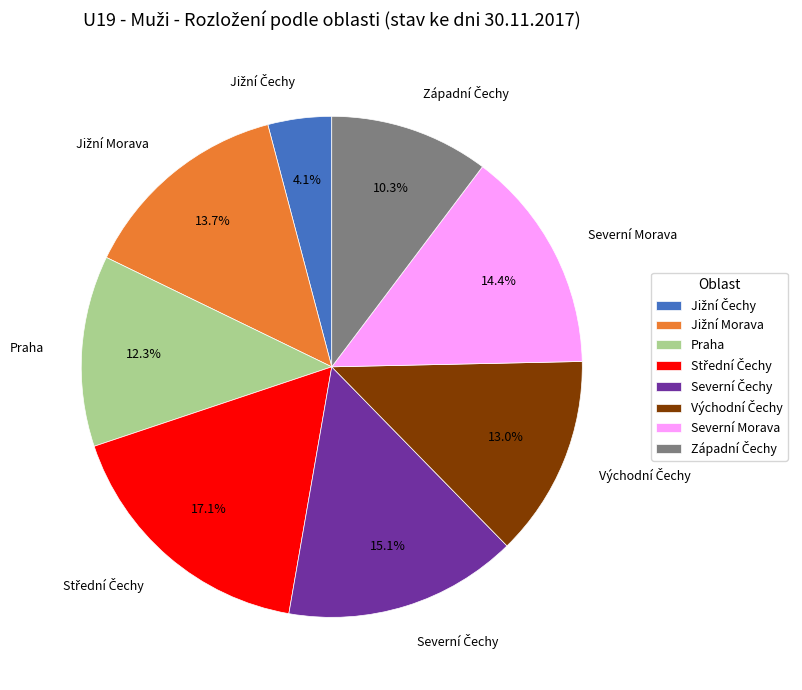

Does any single category account for the majority?

No